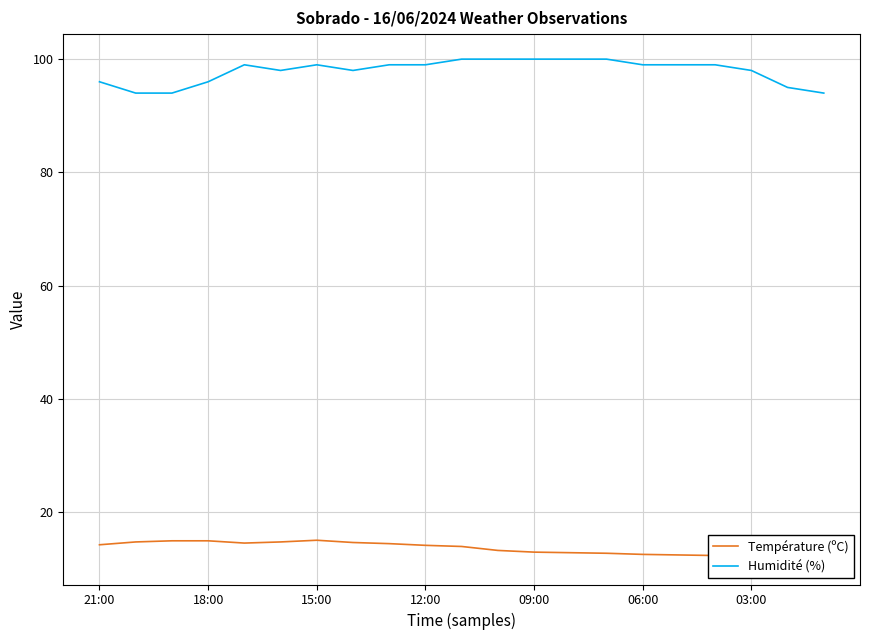

Does the chart display data point markers on the line(s)?

No